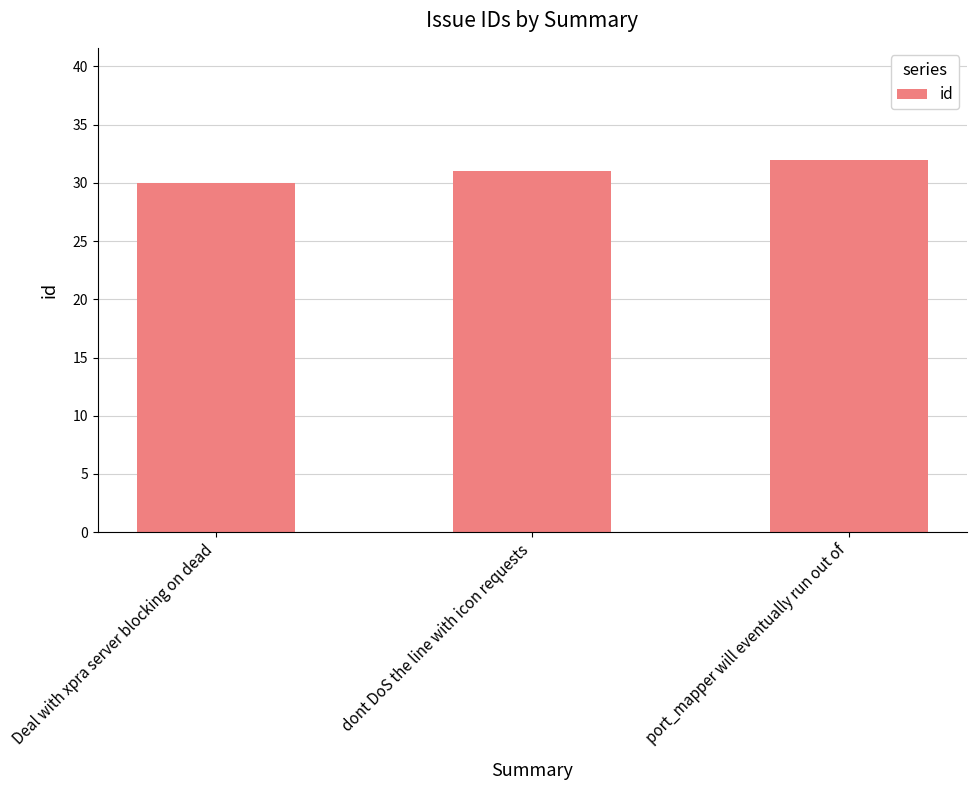

What is the value of the 1st bar from the left?

30